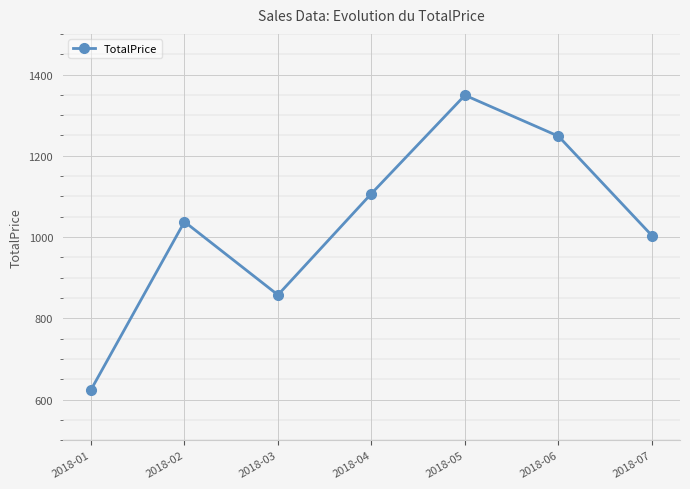

Reading left to right, list all the values displayed in this chart.

2018-01=623.8	2018-02=1037.6	2018-03=857.5	2018-04=1107.0	2018-05=1349.0	2018-06=1248.2	2018-07=1003.5